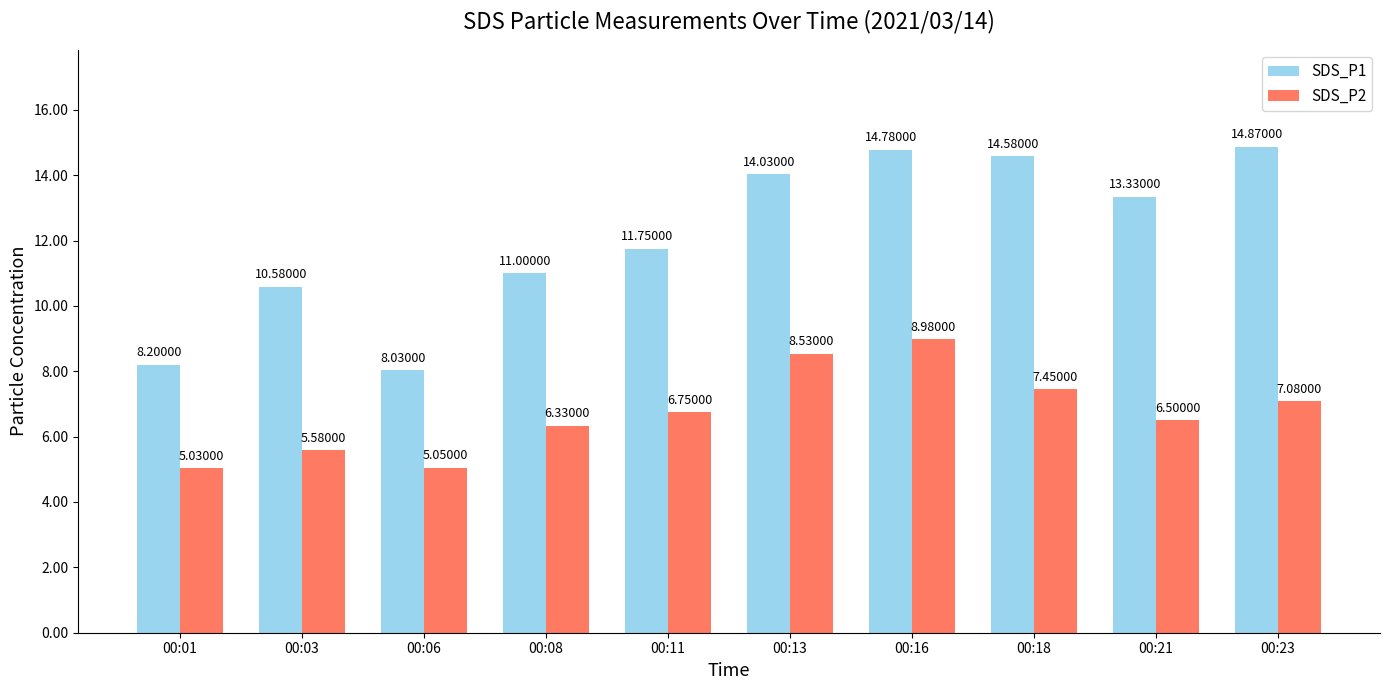

Where is SDS_P1 nearest to the value 11?

00:08